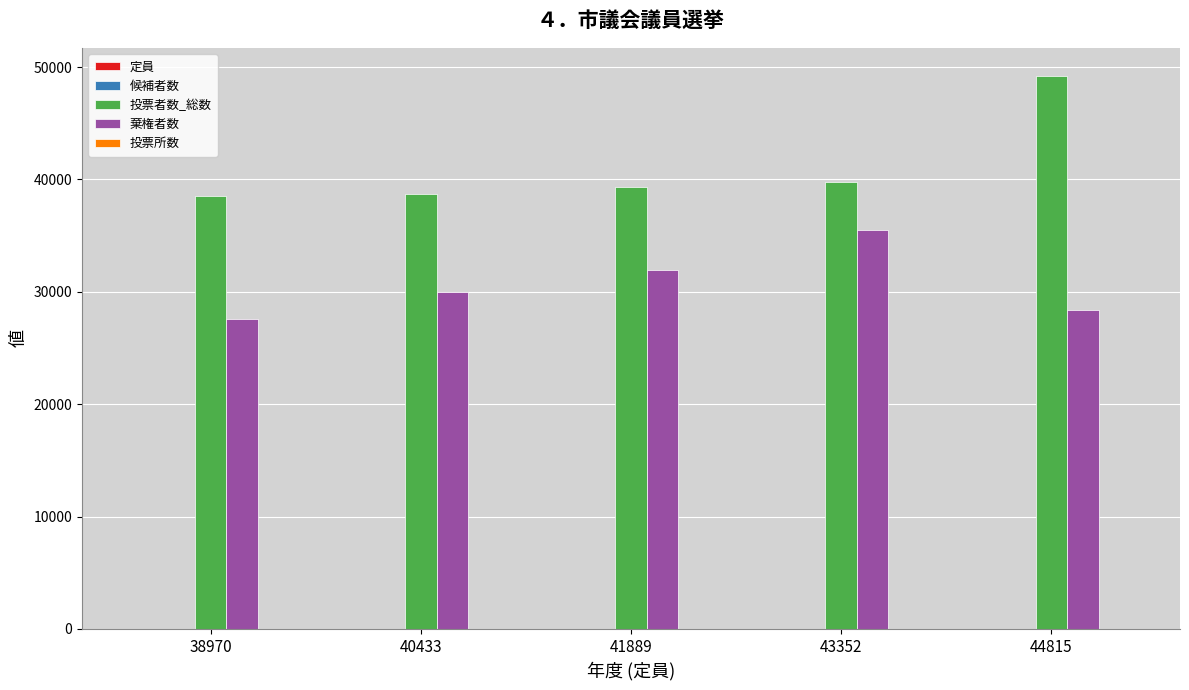

Which series has the largest total across all categories?

投票者数_総数